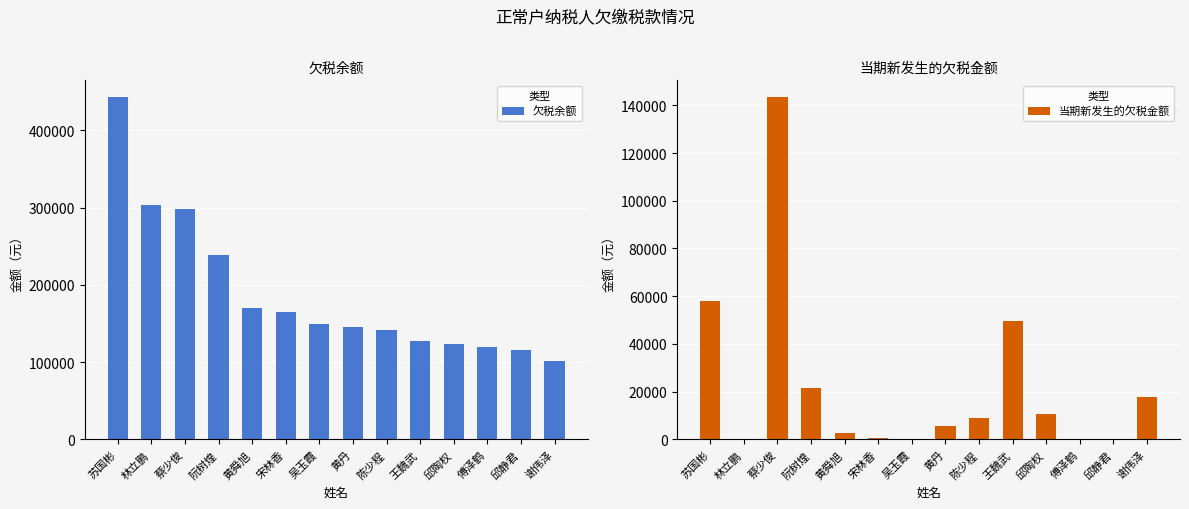

At which label does 当期新发生的欠税金额 first exceed 8911?

苏国彬